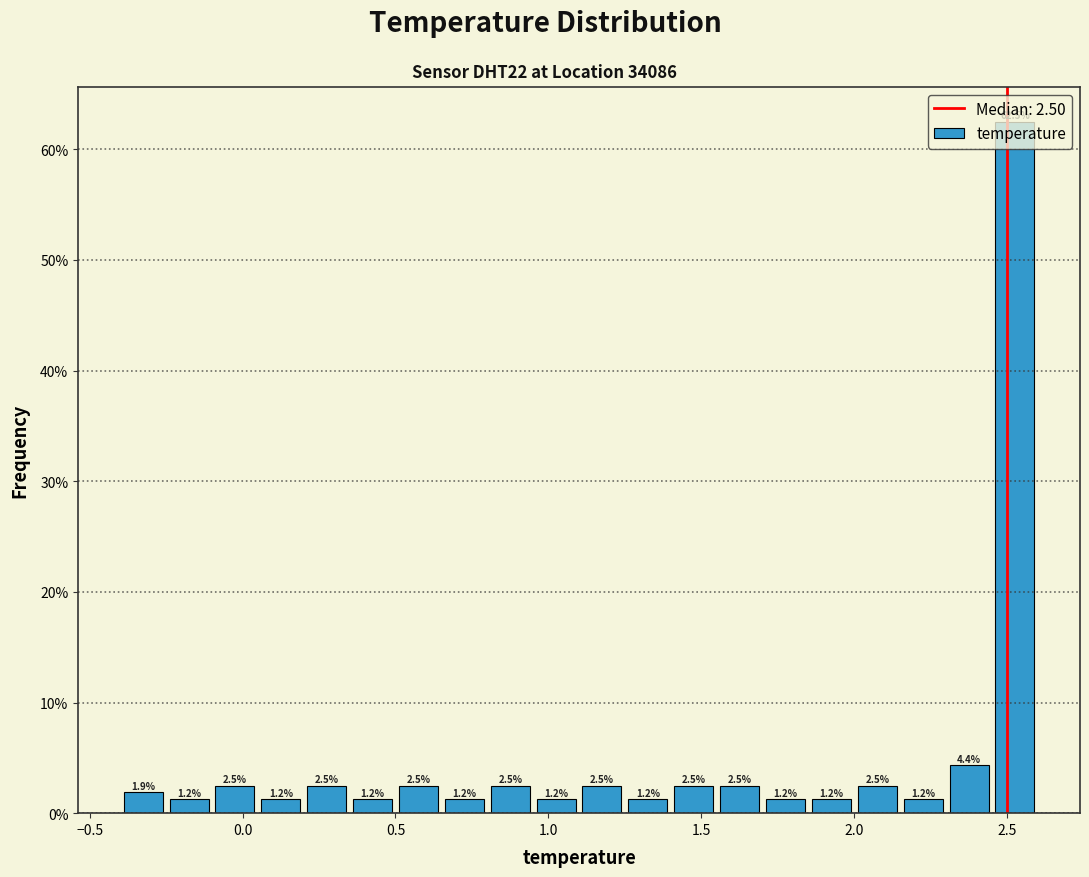

Around what value on the x-axis is the tallest bar? Give the approximate position of its centre, as read against the axis.

2.55